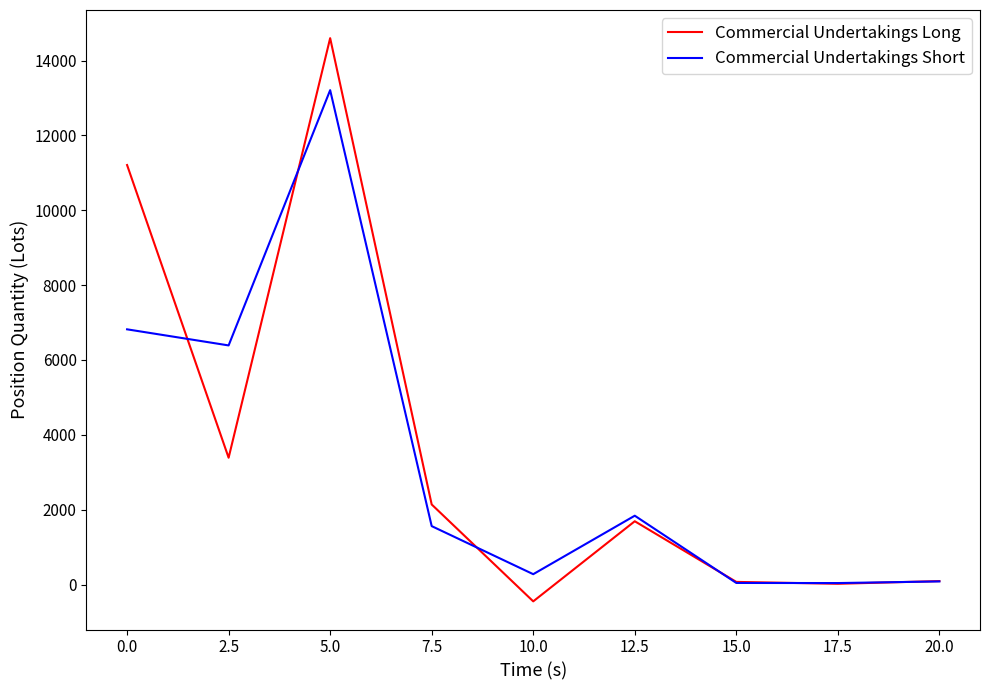

Rank the series by their maximum value, from lowest to highest.

Commercial Undertakings Short, Commercial Undertakings Long